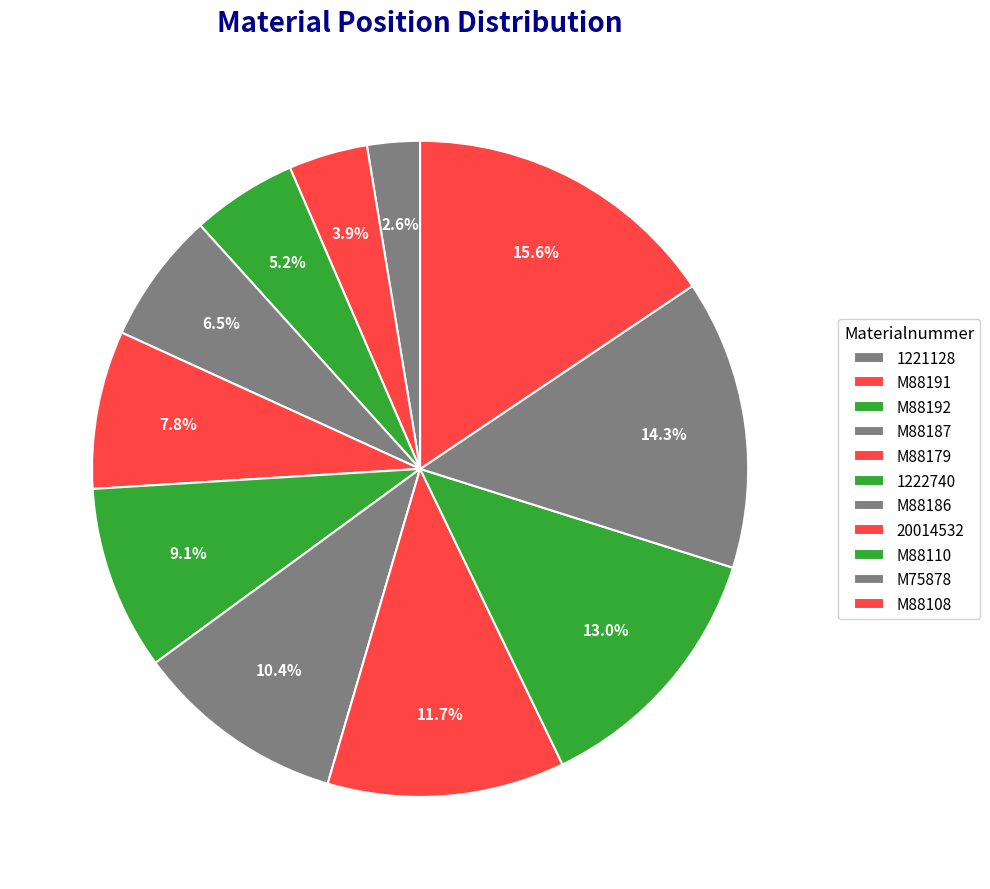

Count the number of slices in the pie.

11